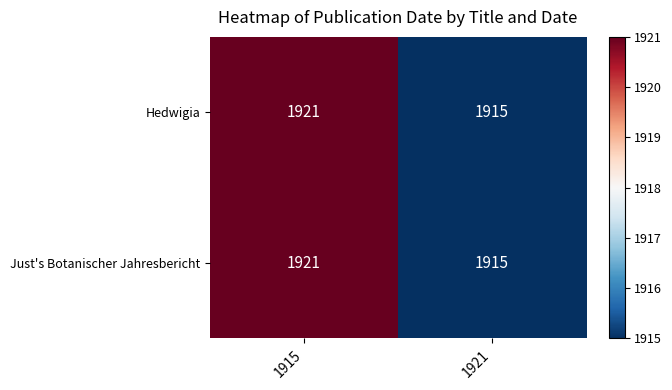

At how many categories does at least one series exceed 1919?

1